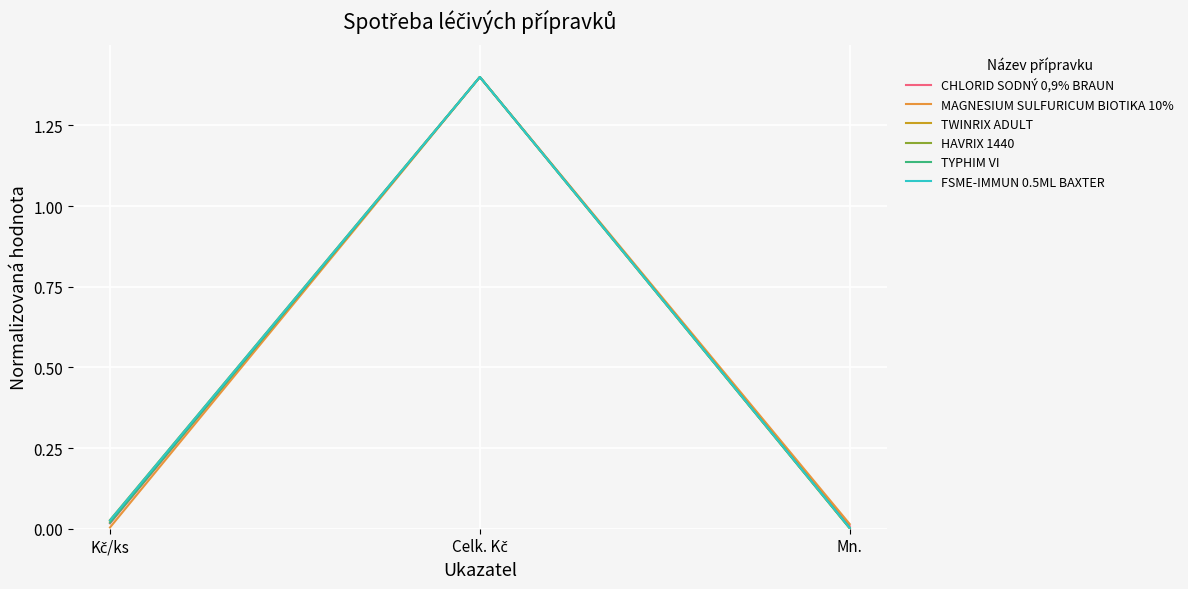

True or false: HAVRIX 1440 has a value of 0.0 at Mn..

True